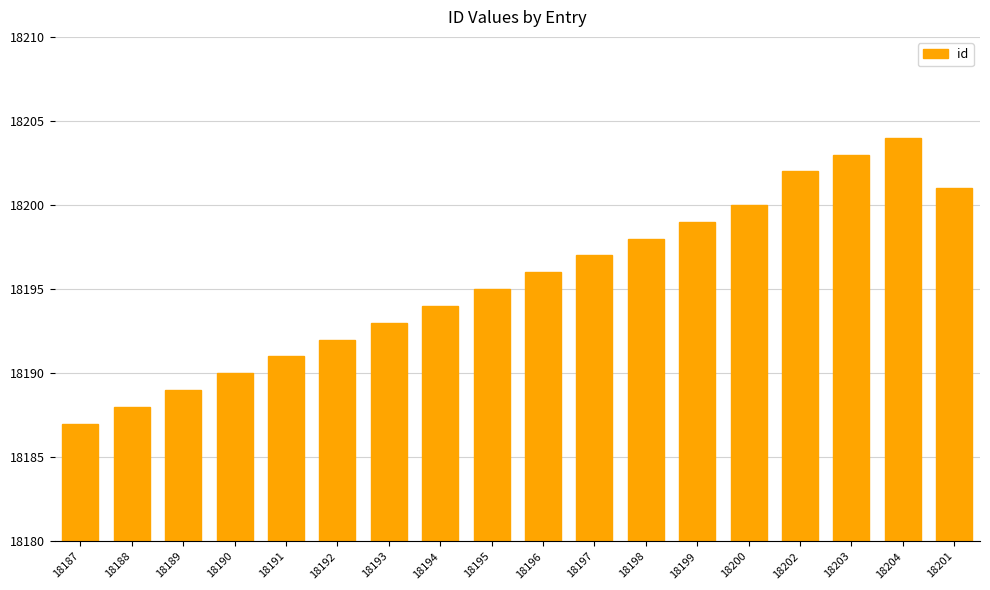

Where is the data nearest to the value 18195?

18195